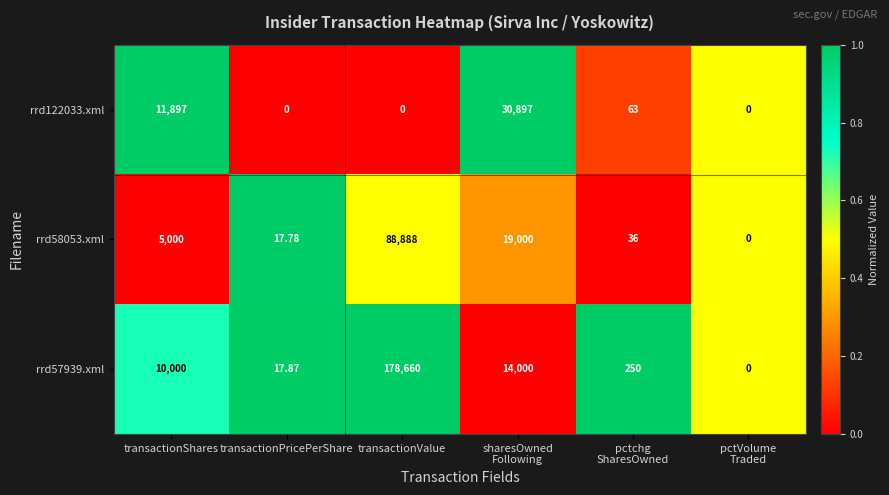

At which label does rrd122033.xml first exceed 63?

transactionShares